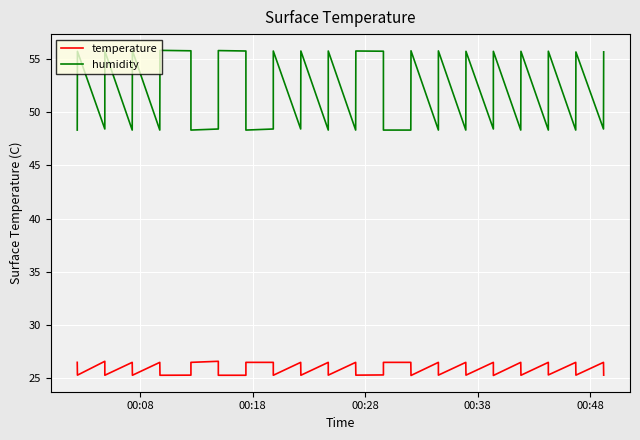

What is the lowest value of the temperature series?

25.3